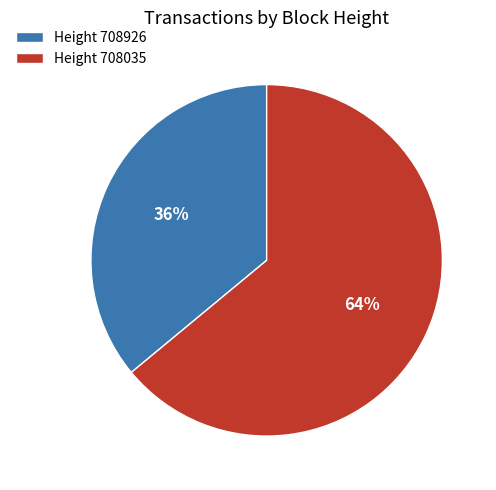

How many slices are in this pie chart?

2